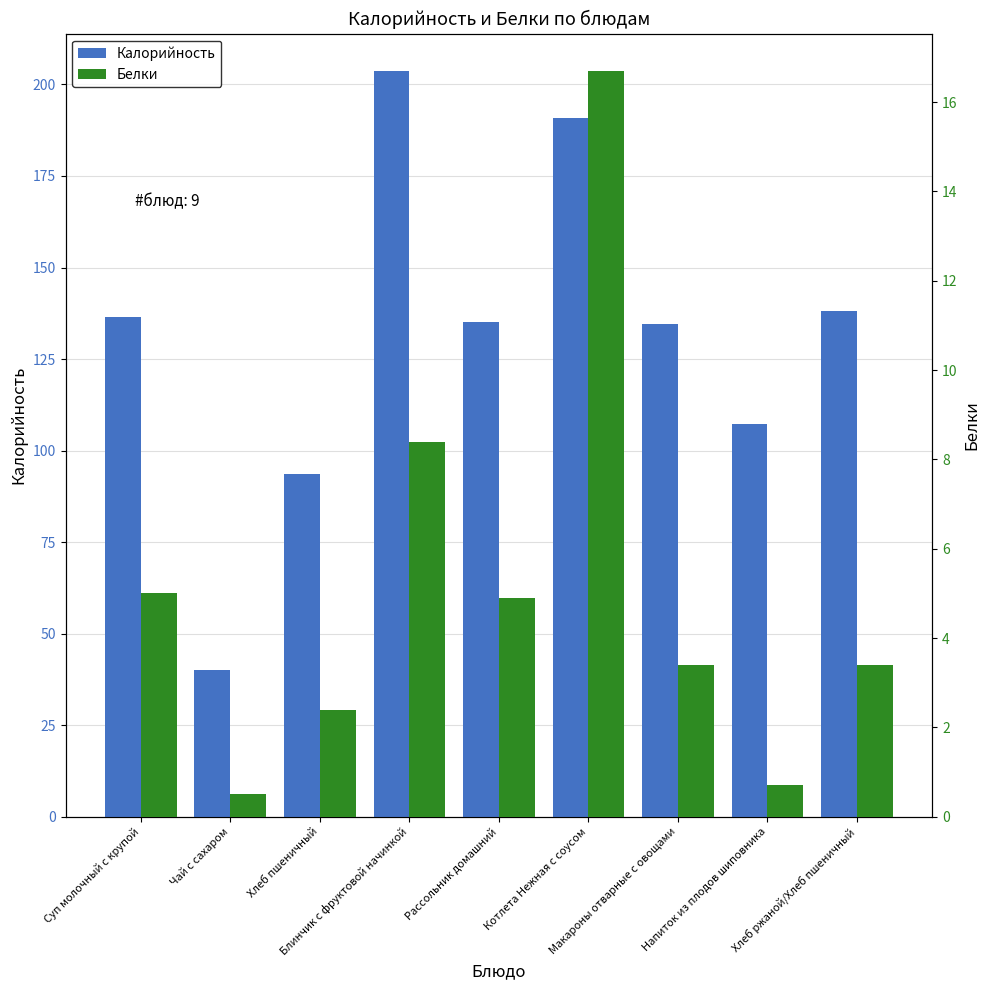

Rank the series at Напиток из плодов шиповника from highest to lowest value.

Калорийность, Белки